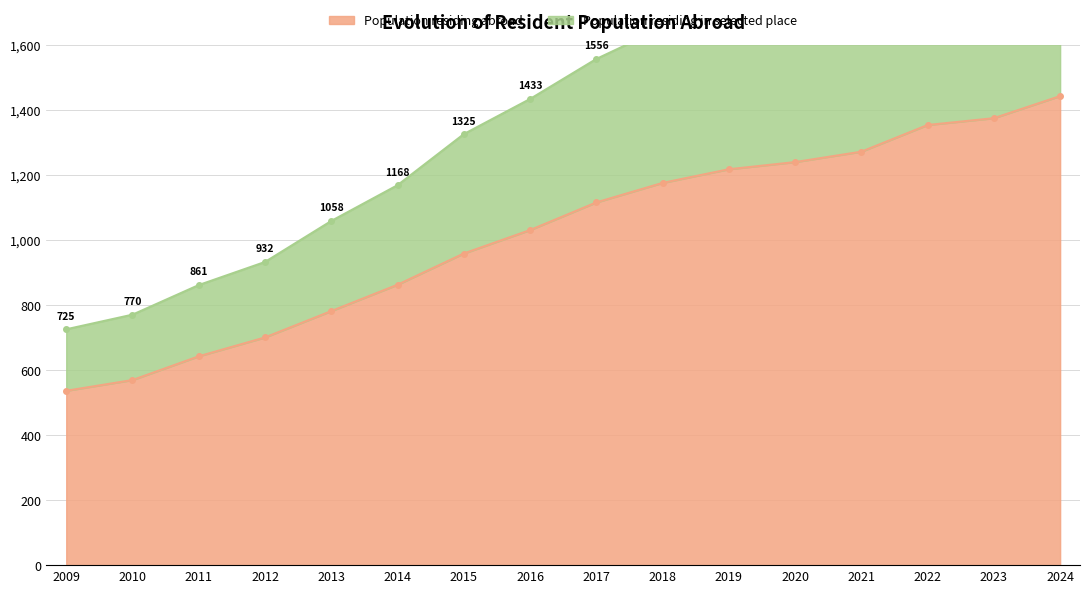

Is it true that Population residing abroad equals 1271 at 2021?

True